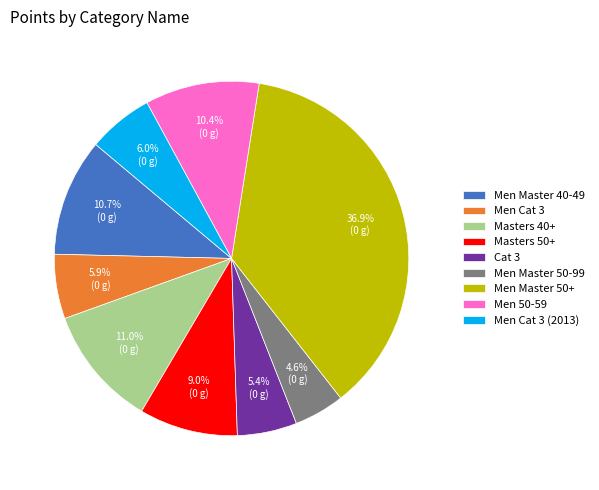

Count the number of slices in the pie.

9